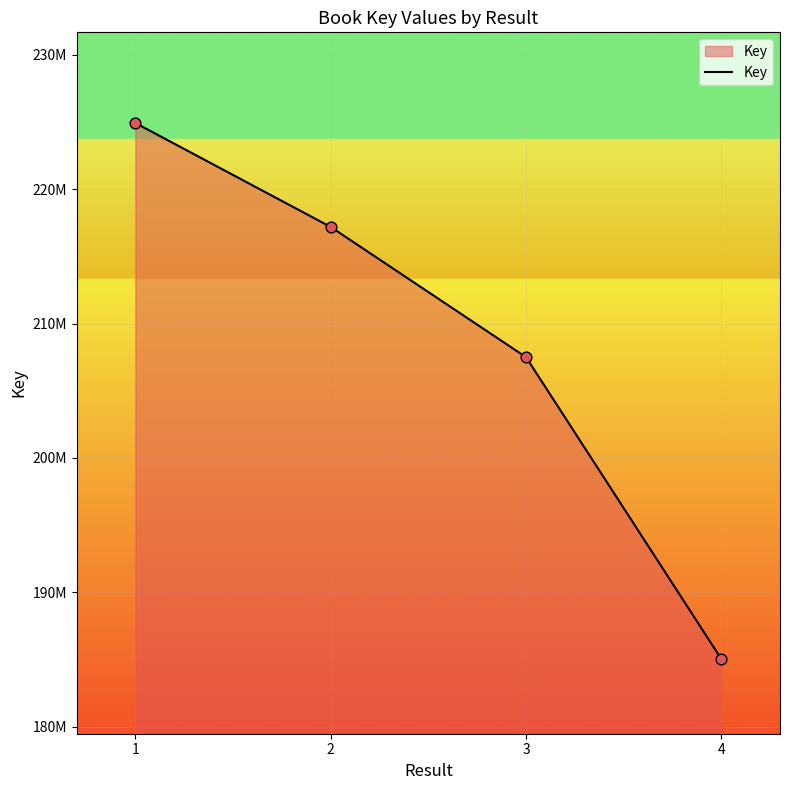

Which has a higher value, 3 or 4?

3